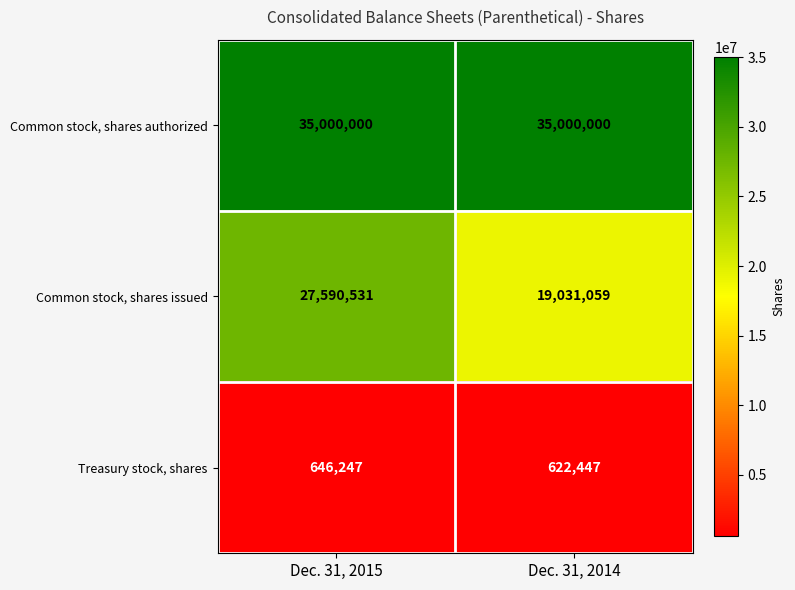

What is the smallest value displayed?

622447